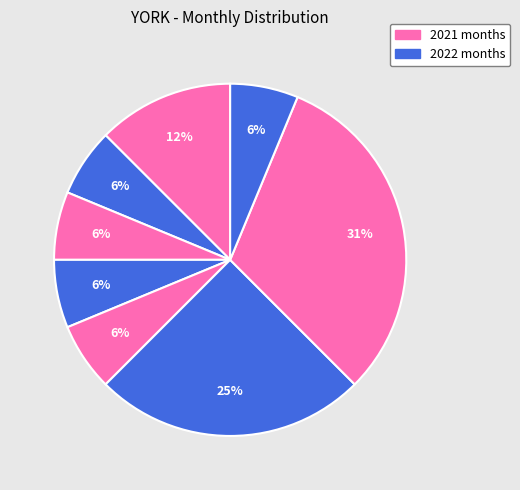

How many slices are in this pie chart?

8